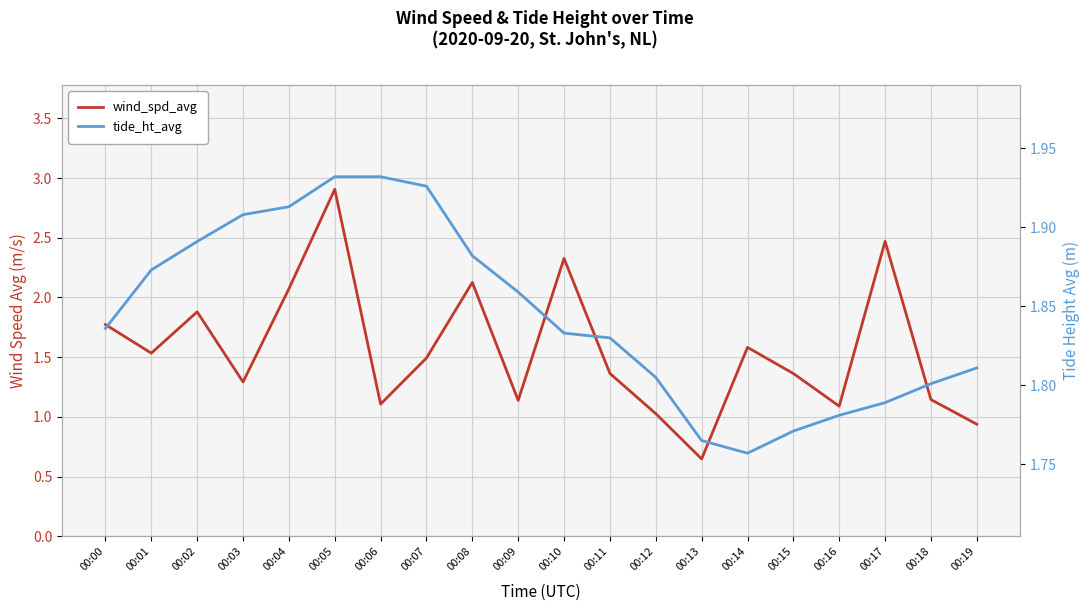

What is the difference between the maximum and minimum values in the wind_spd_avg series?

2.3